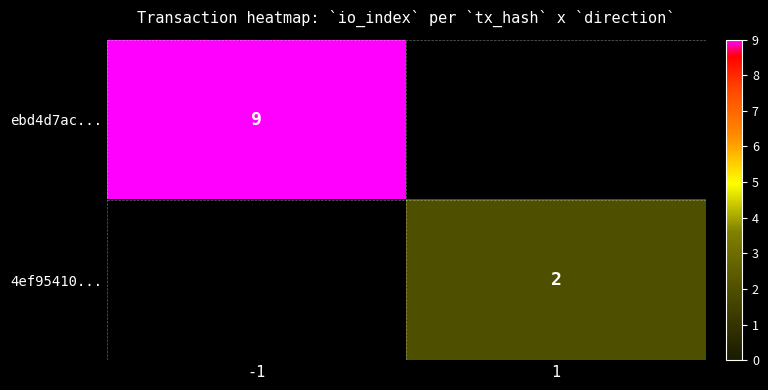

The value of ebd4d7ac... at -1 is 9. True or false?

True